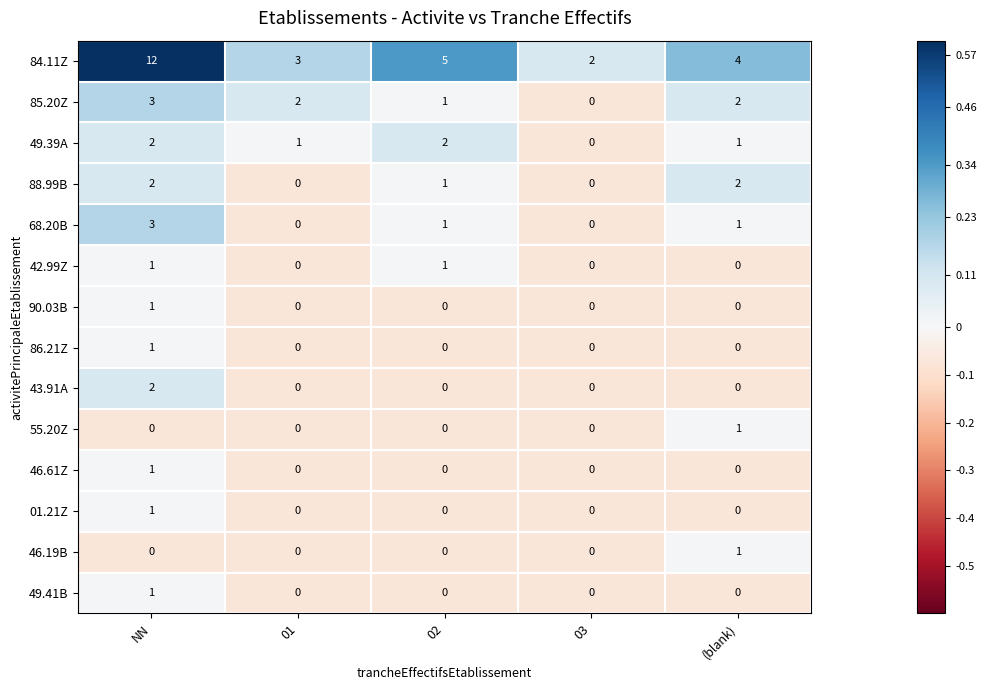

Which series has the largest total across all categories?

84.11Z